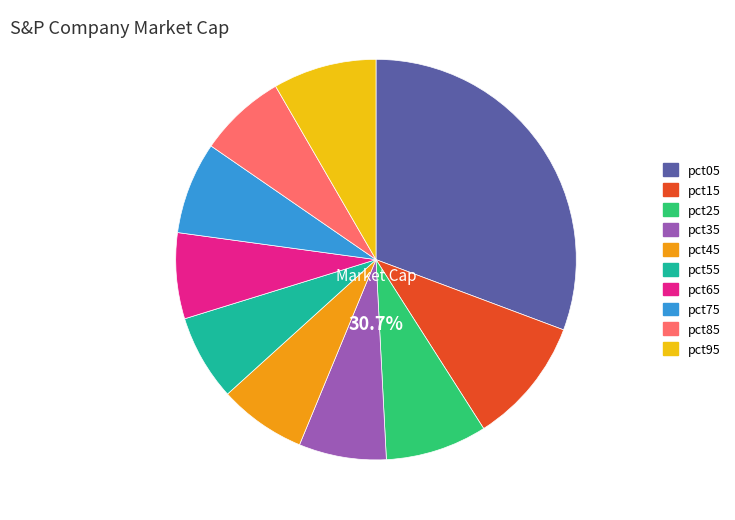

Is it true that pct85 is 1% of the pie?

False